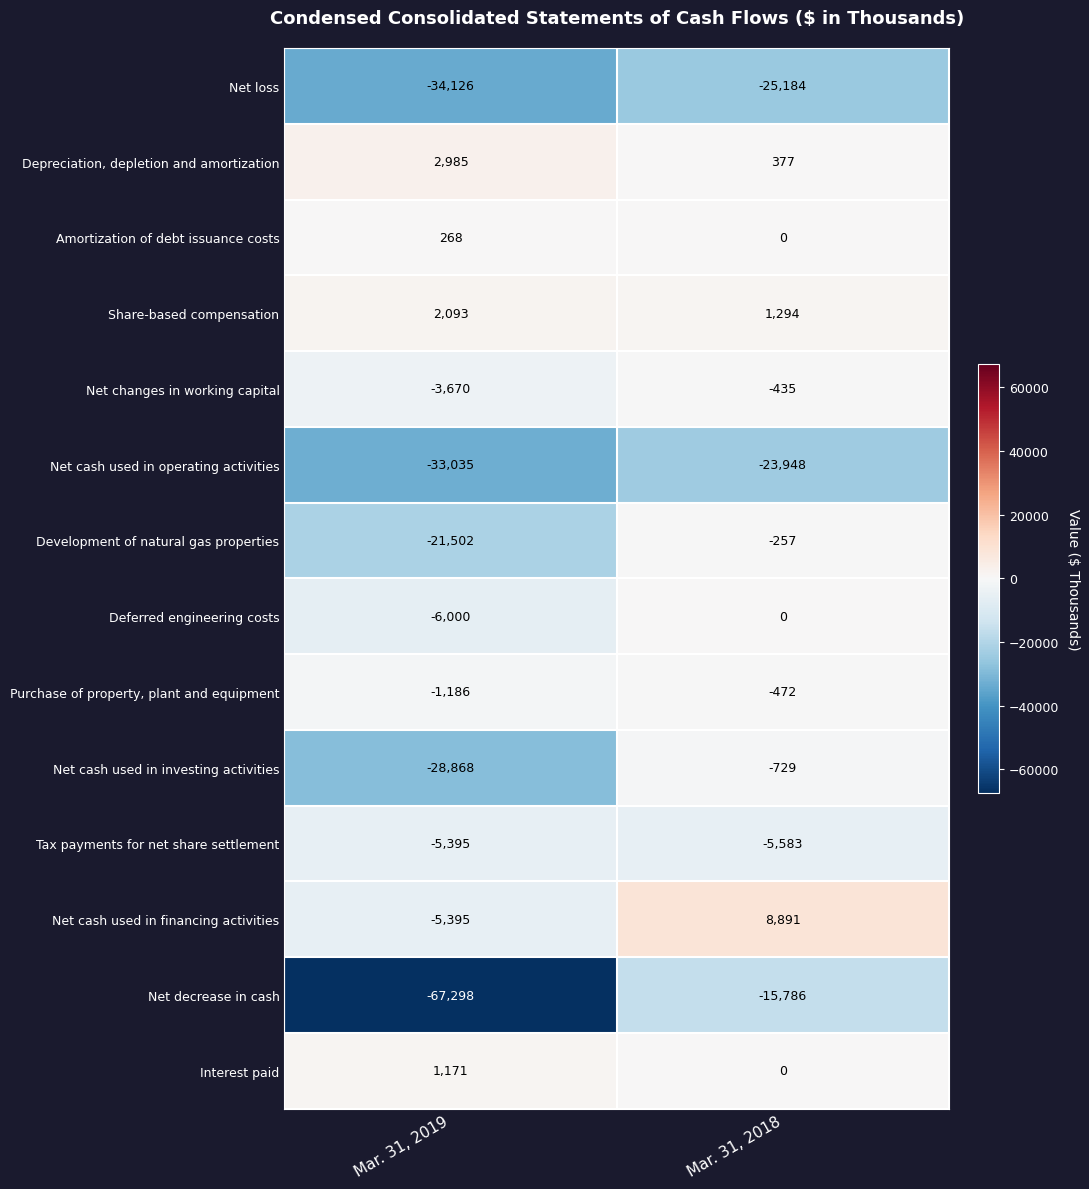

Rank the categories by Interest paid value from highest to lowest.

Mar. 31, 2019, Mar. 31, 2018